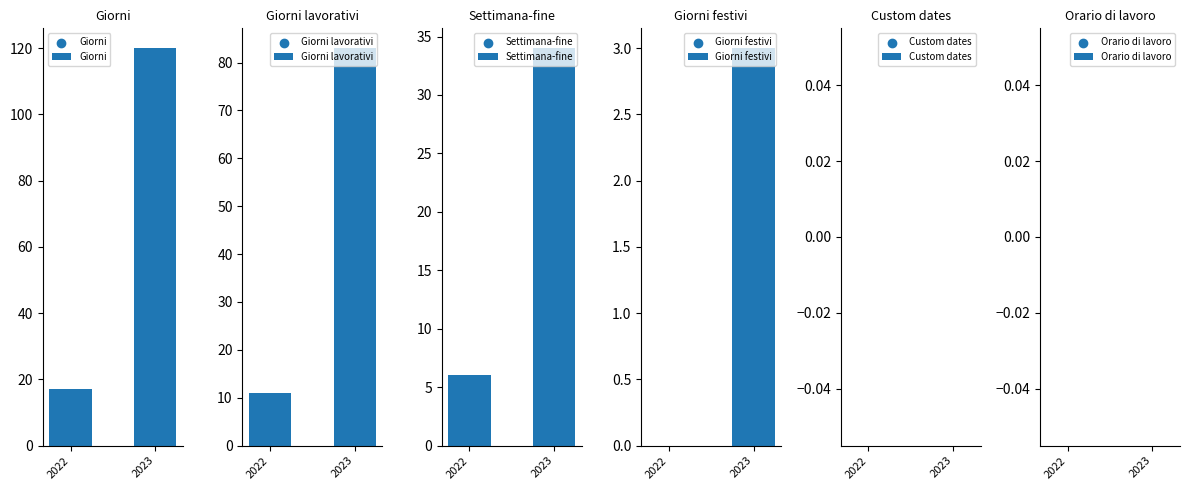

Is the value of Orario di lavoro at 2023 greater than the value of Giorni lavorativi at 2022?

No